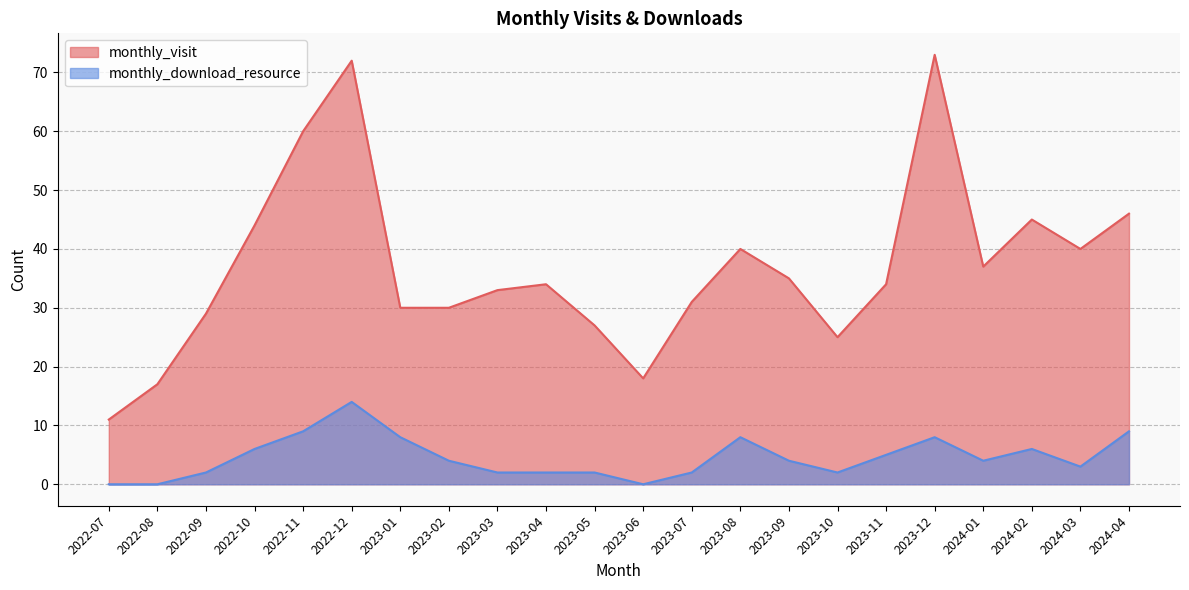

What is the difference between the highest and lowest values at 2023-01?

22